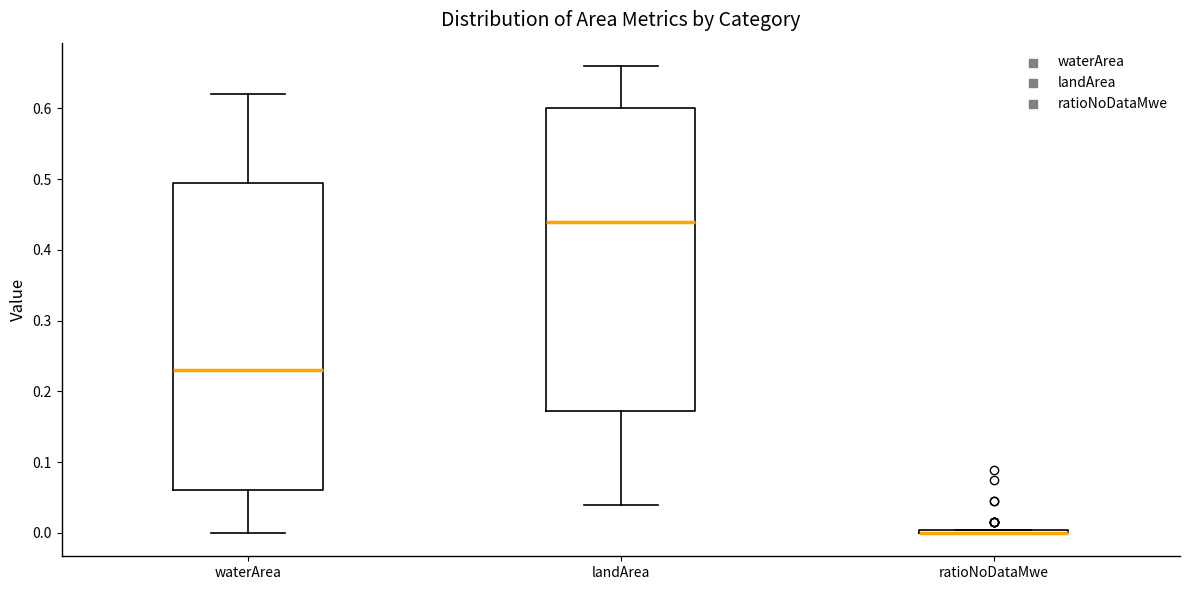

Reading left to right, read every box against the y-axis: the position of its median line, the range the box covers, and the ends of its whiskers. The values are not printed on the chart, so give them approximately, as read against the axis.

waterArea: median 0.23, box 0.06 to 0.50, whiskers 0.00 to 0.62
landArea: median 0.44, box 0.17 to 0.60, whiskers 0.04 to 0.66
ratioNoDataMwe: box collapsed to a line at 0.00, whiskers 0.00 to 0.00